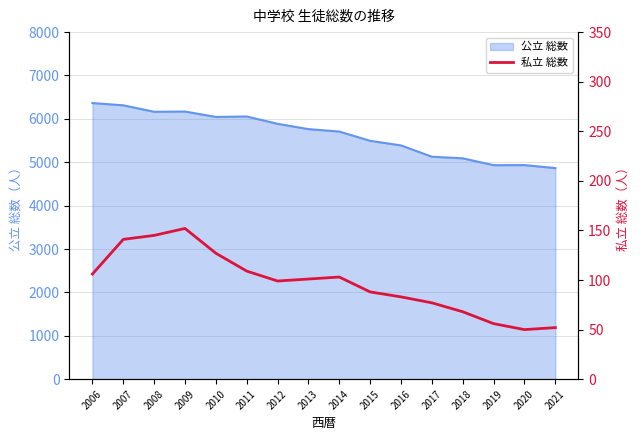

What is the highest value of the 公立 総数 series?

6365